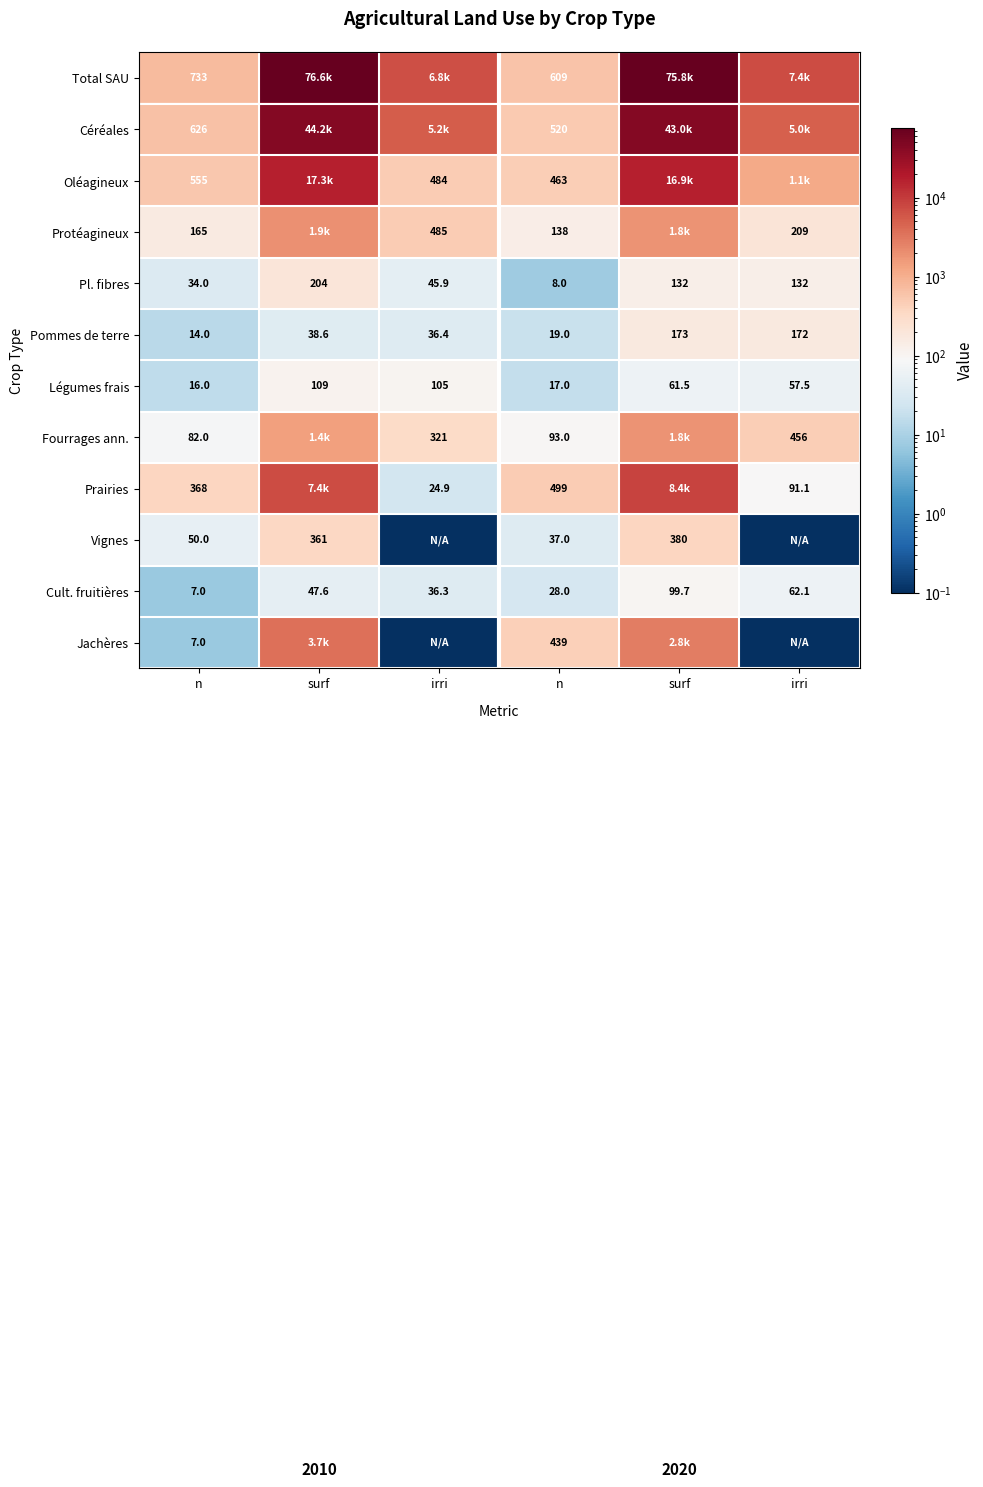

Count the number of data series in this chart.

12